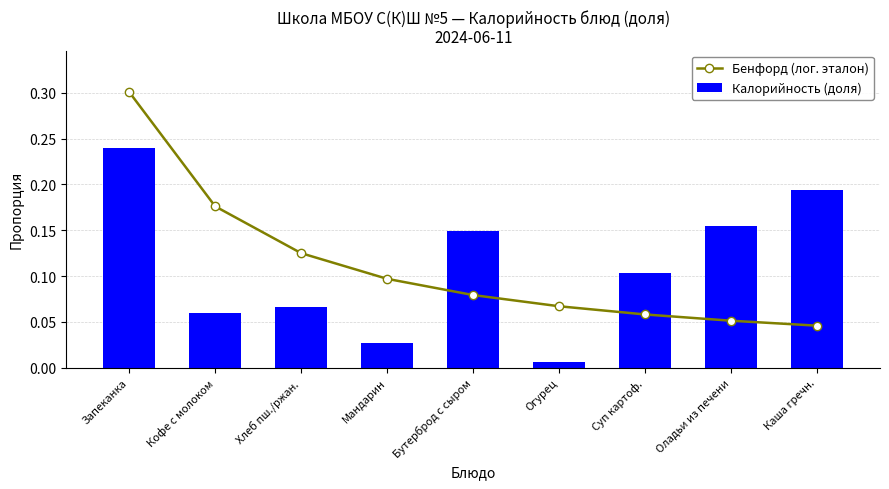

What is the difference between the second highest and minimum values in the Калорийность (доля) series?

0.2